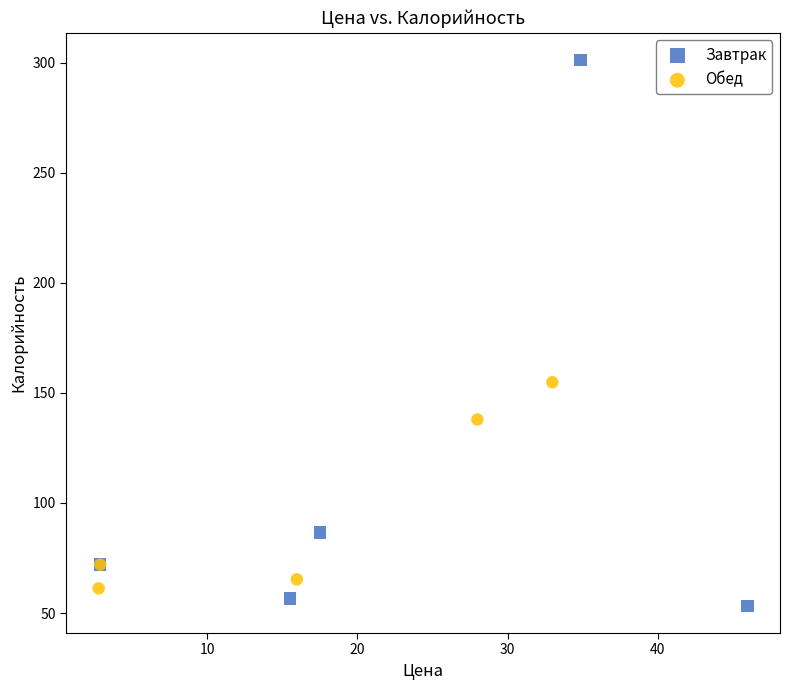

Which series contains the highest Y value?

Завтрак